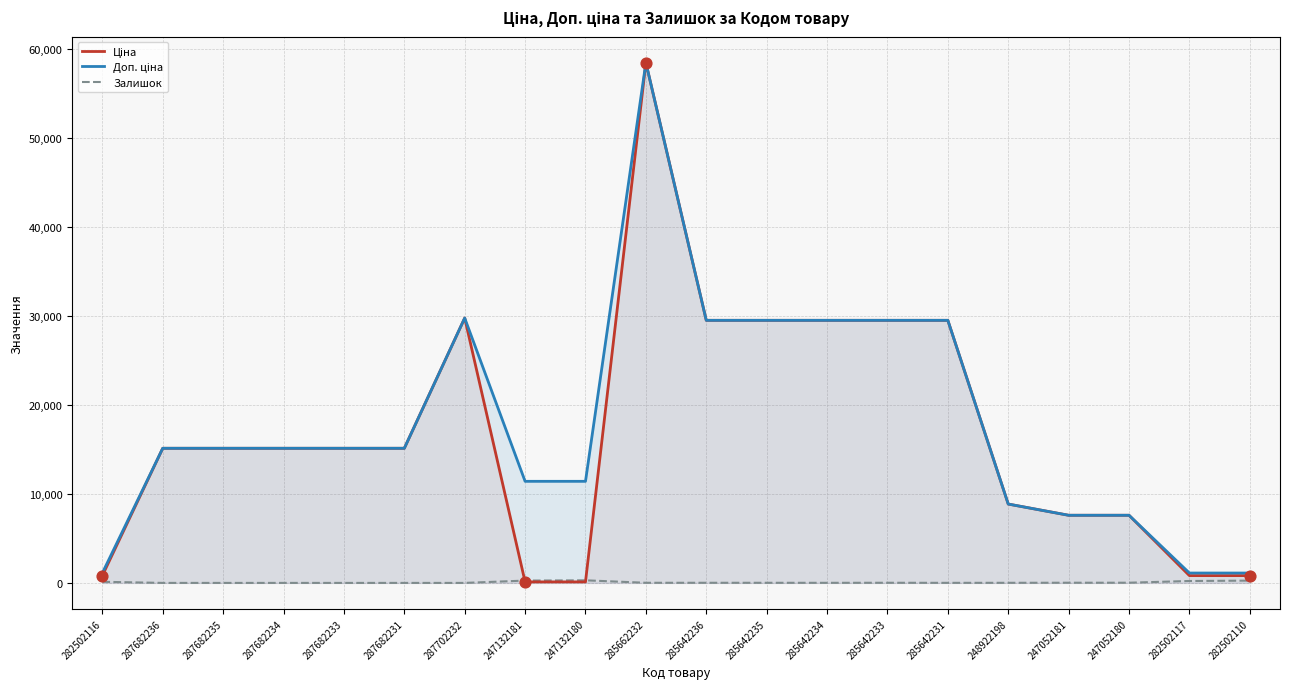

What is the total value across all series at 285662232?

116867.1